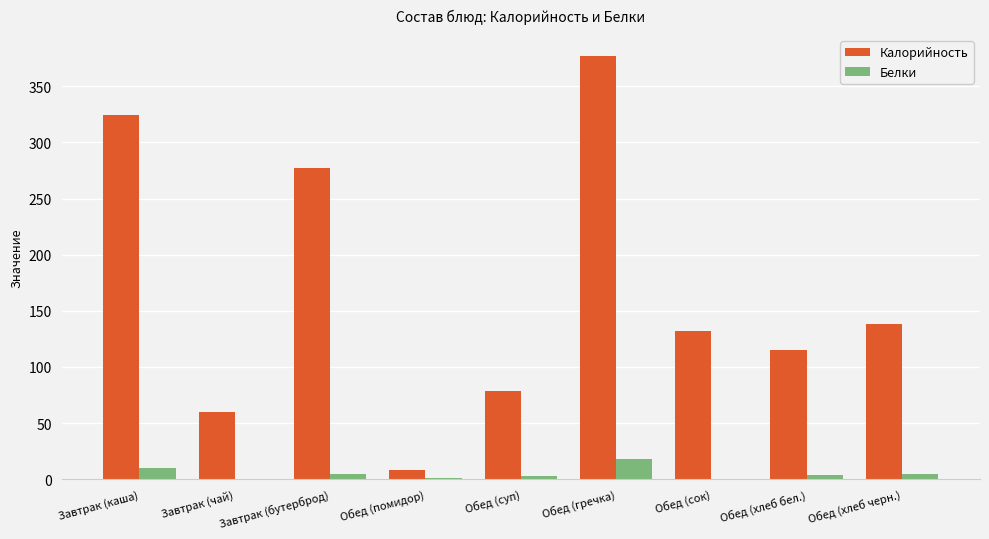

Where does the Белки series first go above 3?

Завтрак (каша)